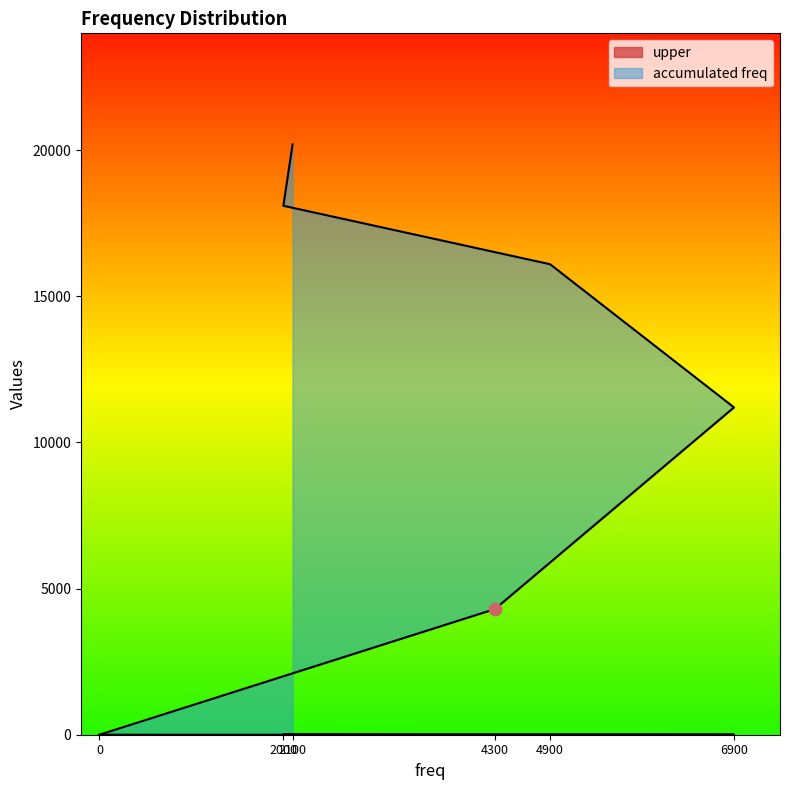

Which series has the largest total across all categories?

accumulated freq